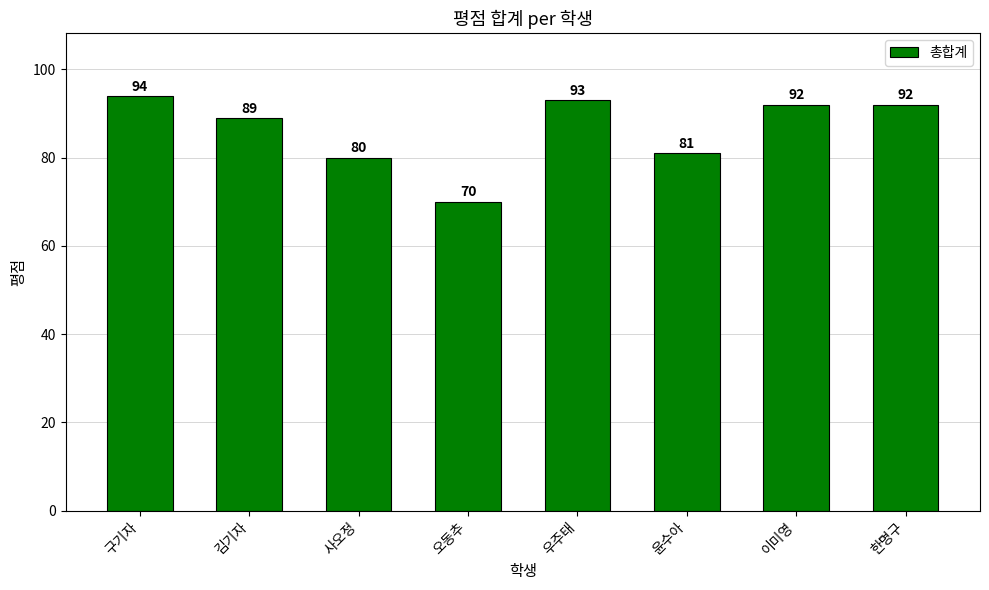

Between 김기자 and 우주태, which is larger?

우주태